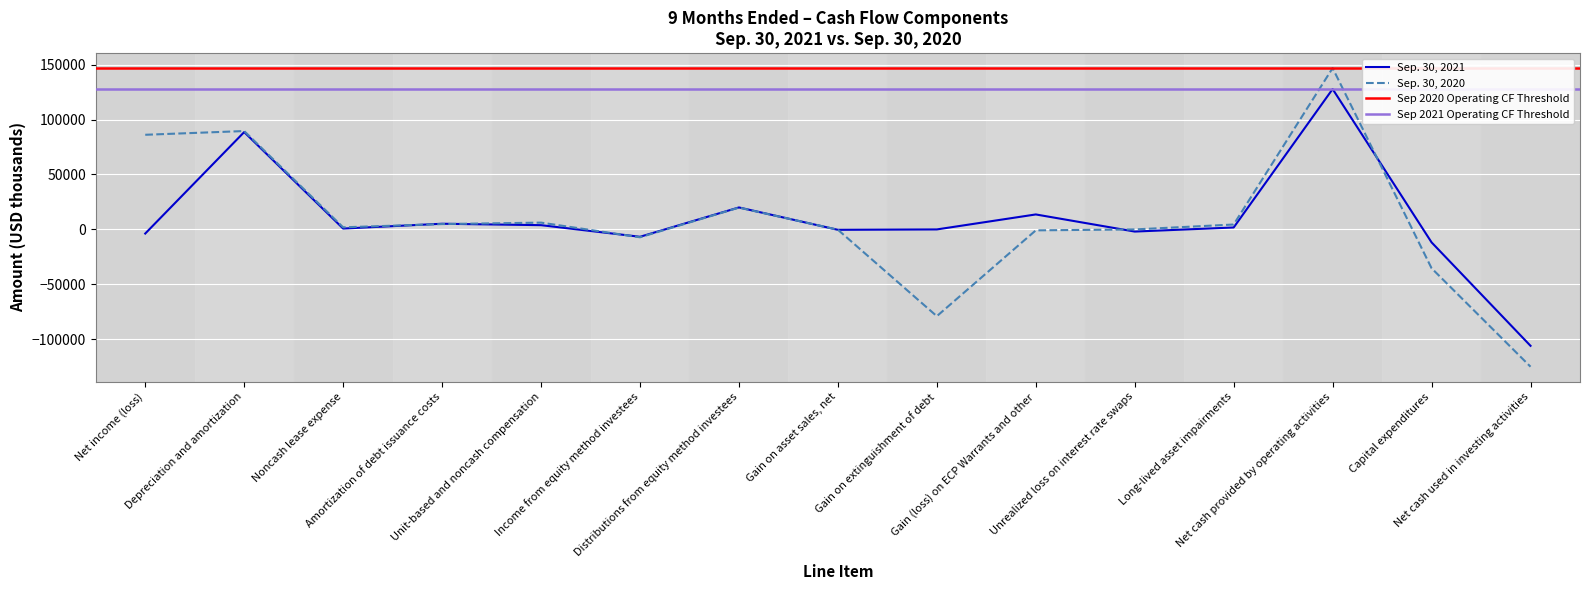

Reading left to right, extract all data points from this chart.

Sep. 30, 2021: Net income (loss)=-3744	Depreciation and amortization=88570	Noncash lease expense=793	Amortization of debt issuance costs=5176	Unit-based and noncash compensation=3883	Income from equity method investees=-6694	Distributions from equity method investees=20004	Gain on asset sales, net=-352	Gain on extinguishment of debt=0	Gain (loss) on ECP Warrants and other=13635	Unrealized loss on interest rate swaps=-1939	Long-lived asset impairments=1773	Net cash provided by operating activities=127731	Capital expenditures=-11780	Net cash used in investing activities=-105889
Sep. 30, 2020: Net income (loss)=86112	Depreciation and amortization=89505	Noncash lease expense=1925	Amortization of debt issuance costs=4870	Unit-based and noncash compensation=6191	Income from equity method investees=-7146	Distributions from equity method investees=19859	Gain on asset sales, net=-270	Gain on extinguishment of debt=-78925	Gain (loss) on ECP Warrants and other=-838	Unrealized loss on interest rate swaps=0	Long-lived asset impairments=4475	Net cash provided by operating activities=146807	Capital expenditures=-35312	Net cash used in investing activities=-124898